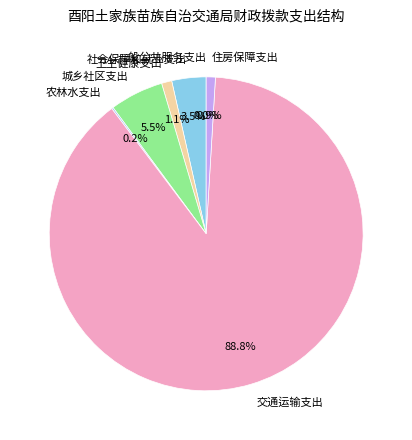

What portion of the pie excludes 住房保障支出?

99.1%